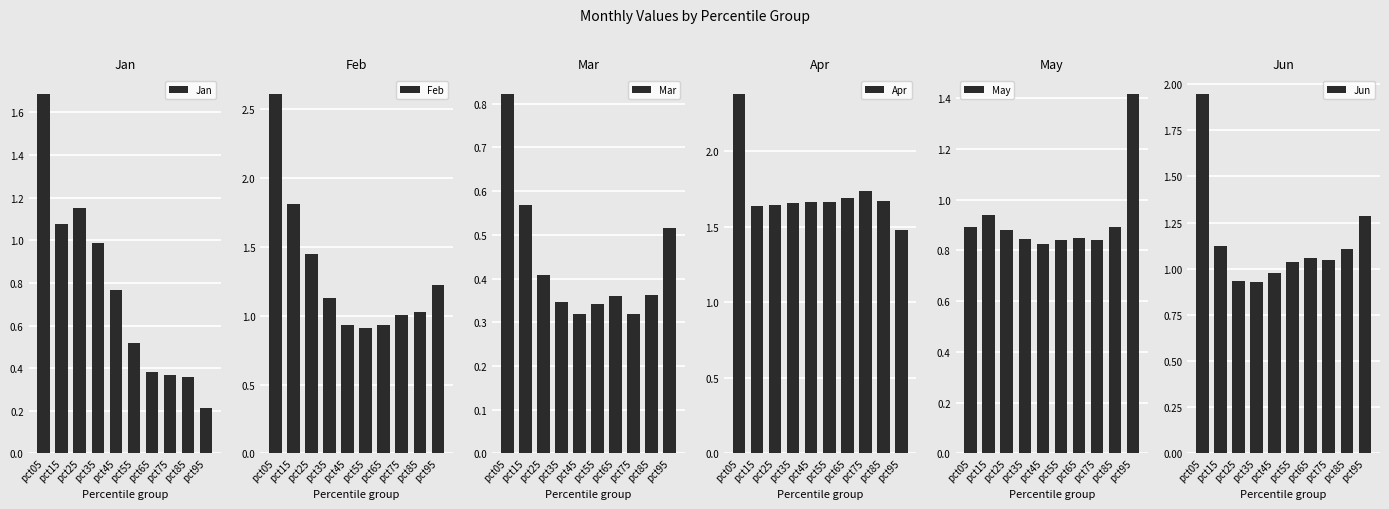

How many groups of bars are there?

10